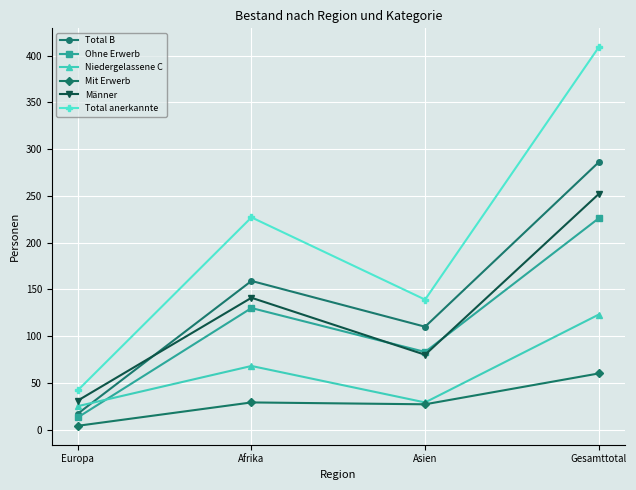

What is the total value across all series at Afrika?

754